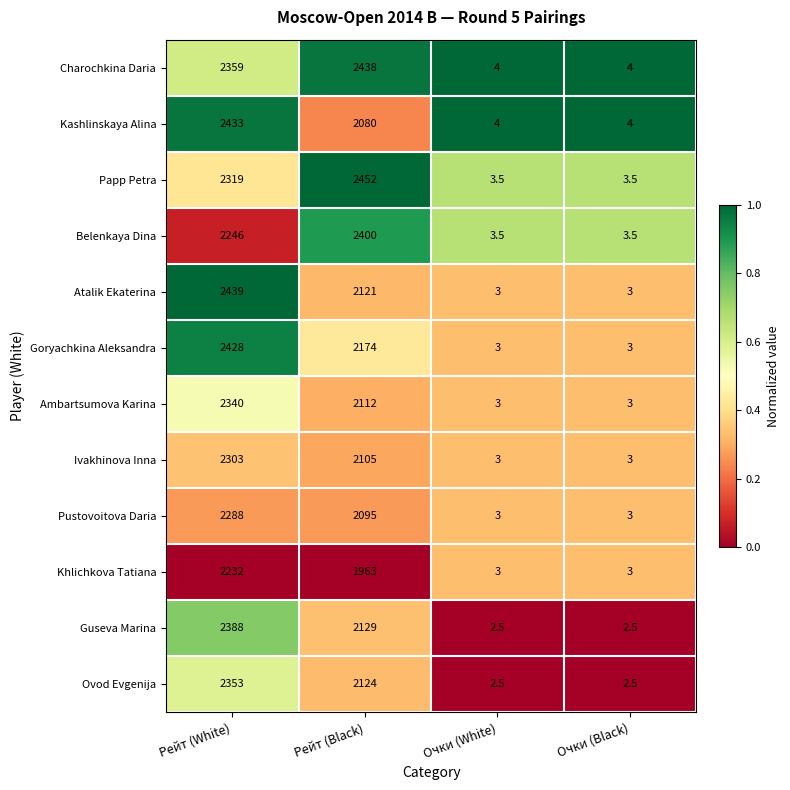

Rank the series by their maximum value, from highest to lowest.

Papp Petra, Atalik Ekaterina, Charochkina Daria, Kashlinskaya Alina, Goryachkina Aleksandra, Belenkaya Dina, Guseva Marina, Ovod Evgenija, Ambartsumova Karina, Ivakhinova Inna, Pustovoitova Daria, Khlichkova Tatiana